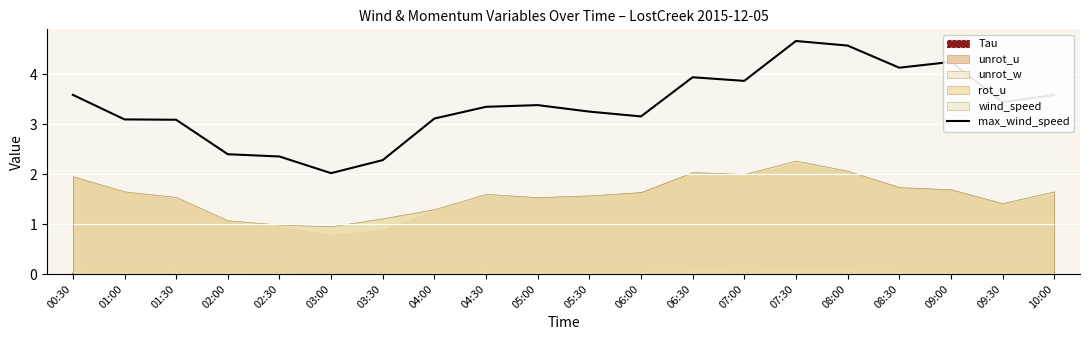

The value at 02:30 is 2.4. True or false?

True